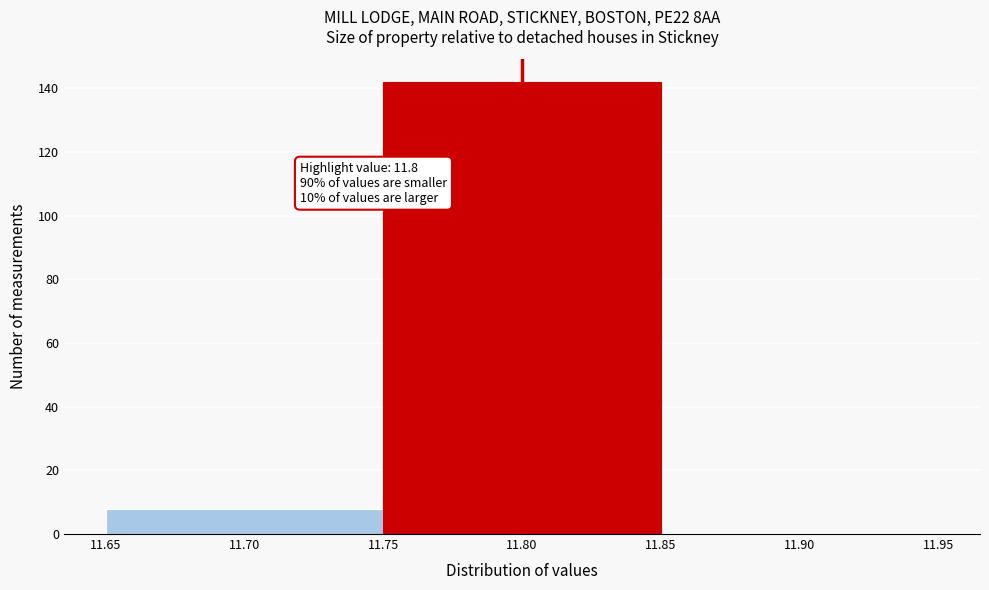

Which range on the x-axis has the tallest bar?

11.75 to 11.85